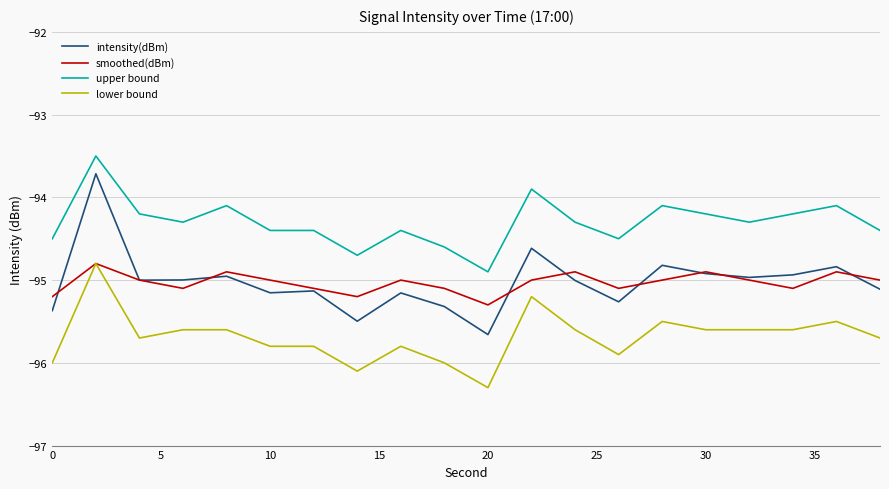

Which series has the largest range (max minus min)?

intensity(dBm)